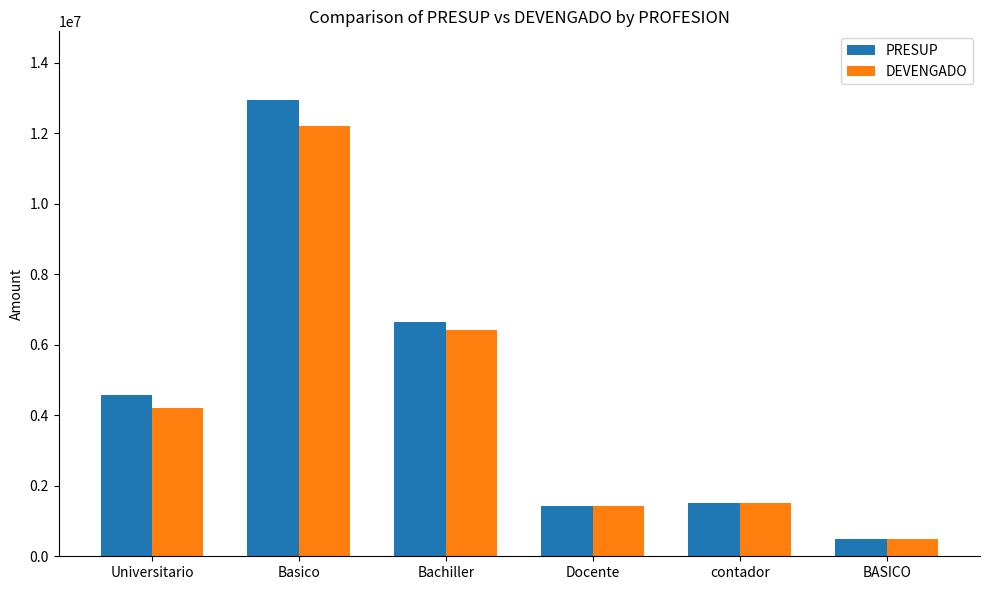

Reading right to left, transcribe all the data shown in this chart.

PRESUP: 500000	1500000	1430000	6649952	12950000	4582000
DEVENGADO: 500000	1500000	1430000	6409952	12215000	4213800